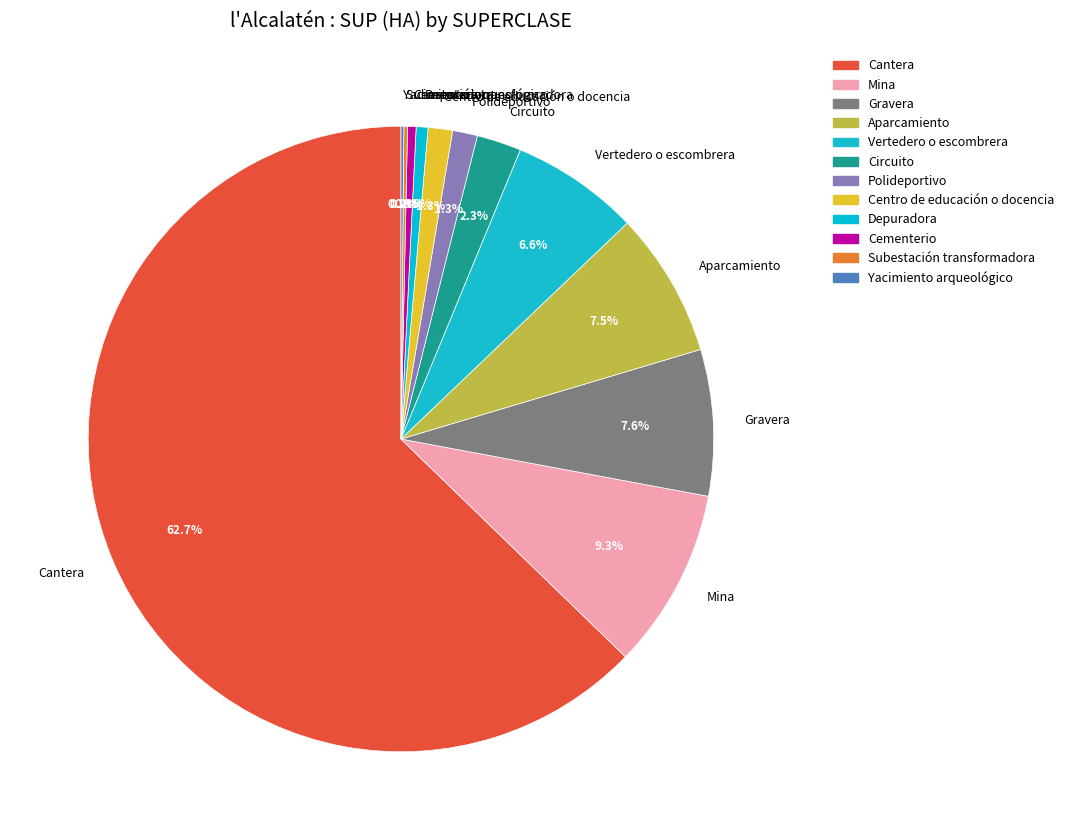

Which slice is the largest?

Cantera